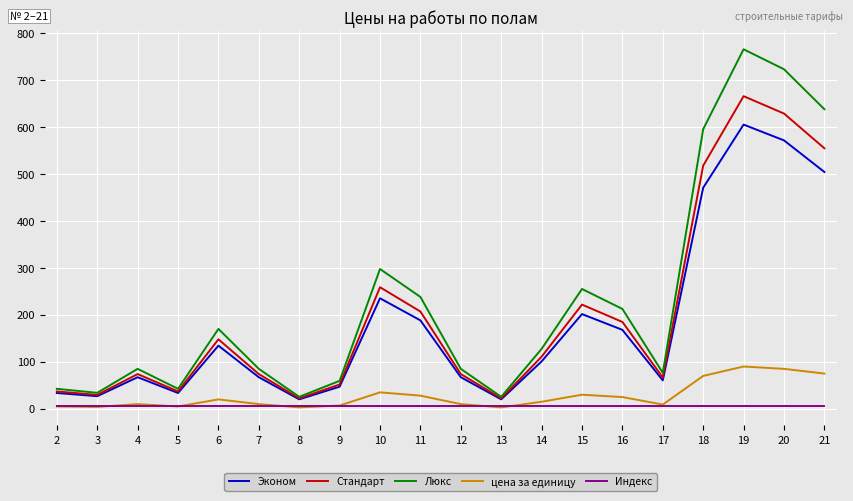

What is the sum of all Люкс values?

4581.9